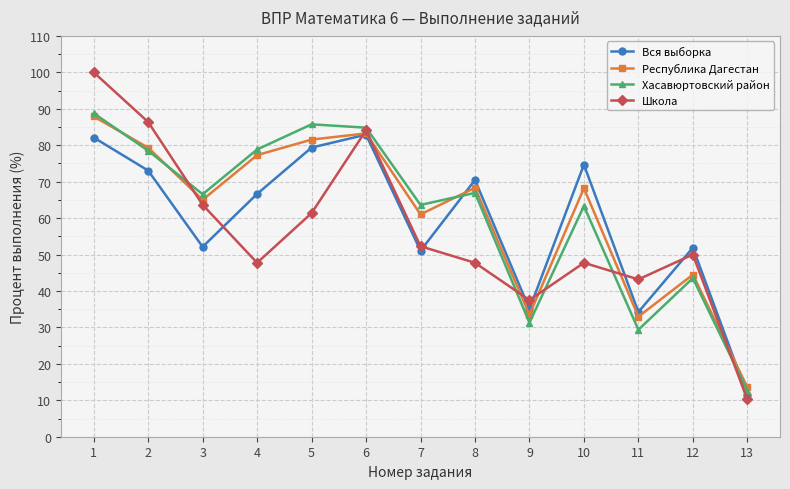

What is the difference between the second highest and second lowest values in the Хасавюртовский район series?

56.4